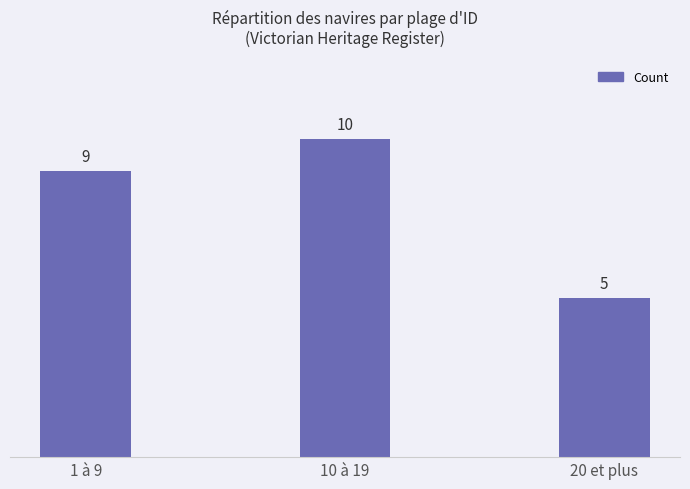

What is the ratio of the value at 1 à 9 to the value at 20 et plus?

1.8